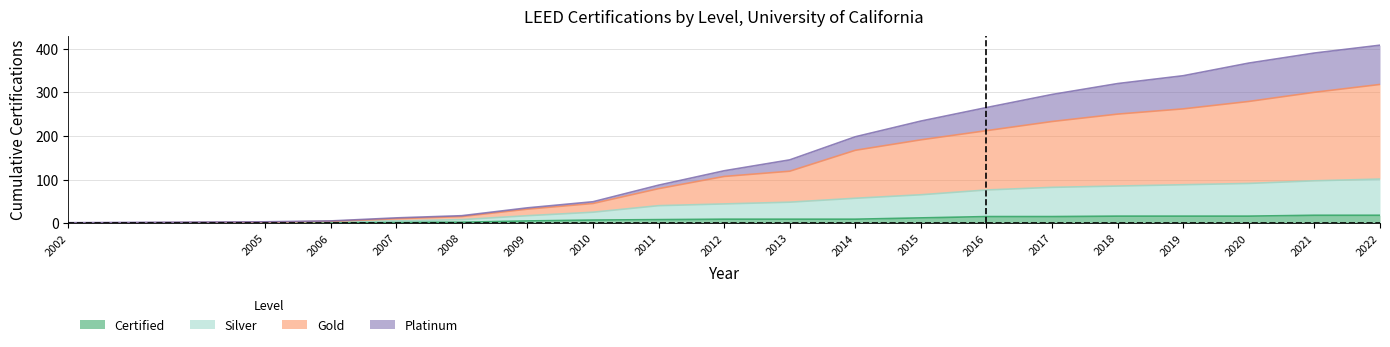

What is the maximum value for Certified?

18